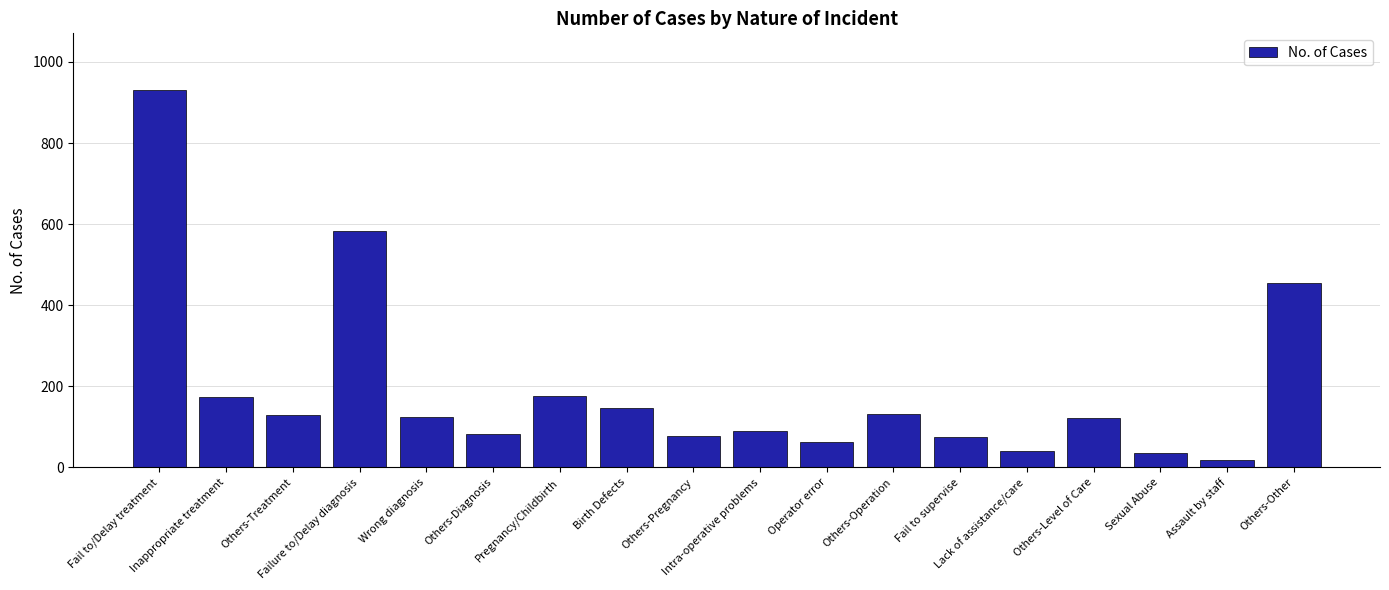

How many series are shown in this chart?

1